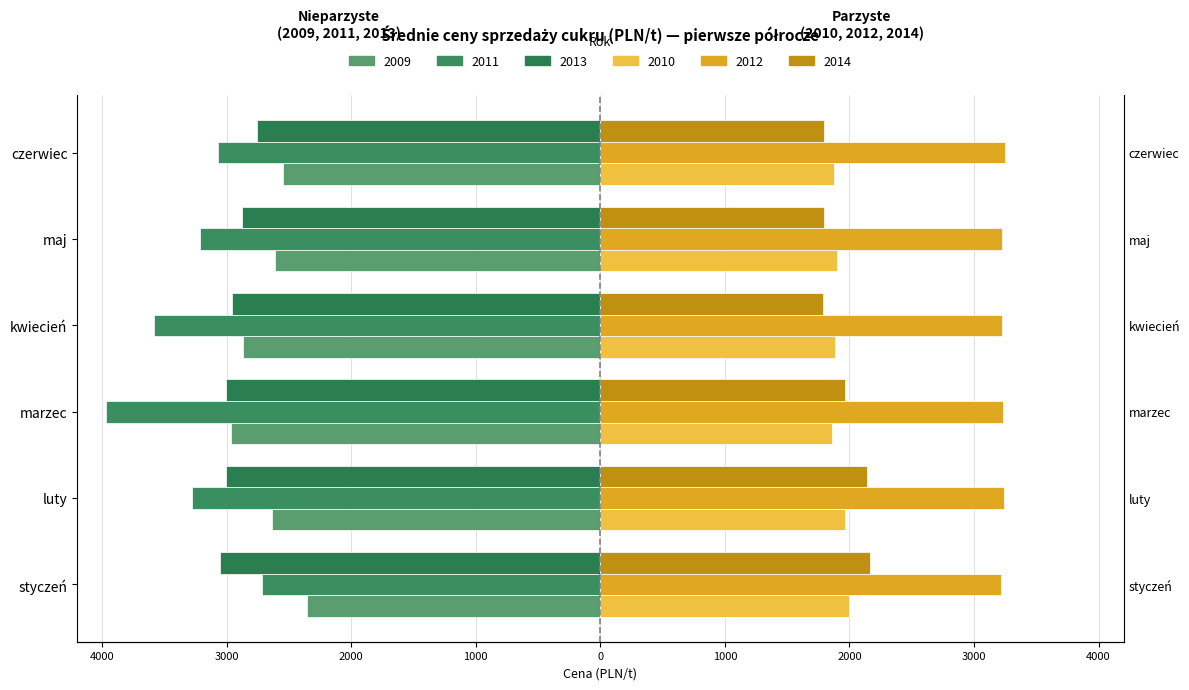

Reading left to right, extract all data points from this chart.

H1: styczeń=-2358.4	luty=-2635.3	marzec=-2965.4	kwiecień=-2870.7	maj=-2615.1	czerwiec=-2547.4
H2: styczeń=1995.0	luty=1968.0	marzec=1857.5	kwiecień=1886.0	maj=1902.0	czerwiec=1873.0
H3: styczeń=-2712.0	luty=-3280.0	marzec=-3965.7	kwiecień=-3583.7	maj=-3212.0	czerwiec=-3065.8
H4: styczeń=3215.0	luty=3244.0	marzec=3229.0	kwiecień=3221.0	maj=3224.0	czerwiec=3250.0
H5: styczeń=-3050.0	luty=-3001.0	marzec=-3001.0	kwiecień=-2955.0	maj=-2878.8	czerwiec=-2758.0
H6: styczeń=2167.0	luty=2142.7	marzec=1965.8	kwiecień=1786.7	maj=1791.8	czerwiec=1796.7